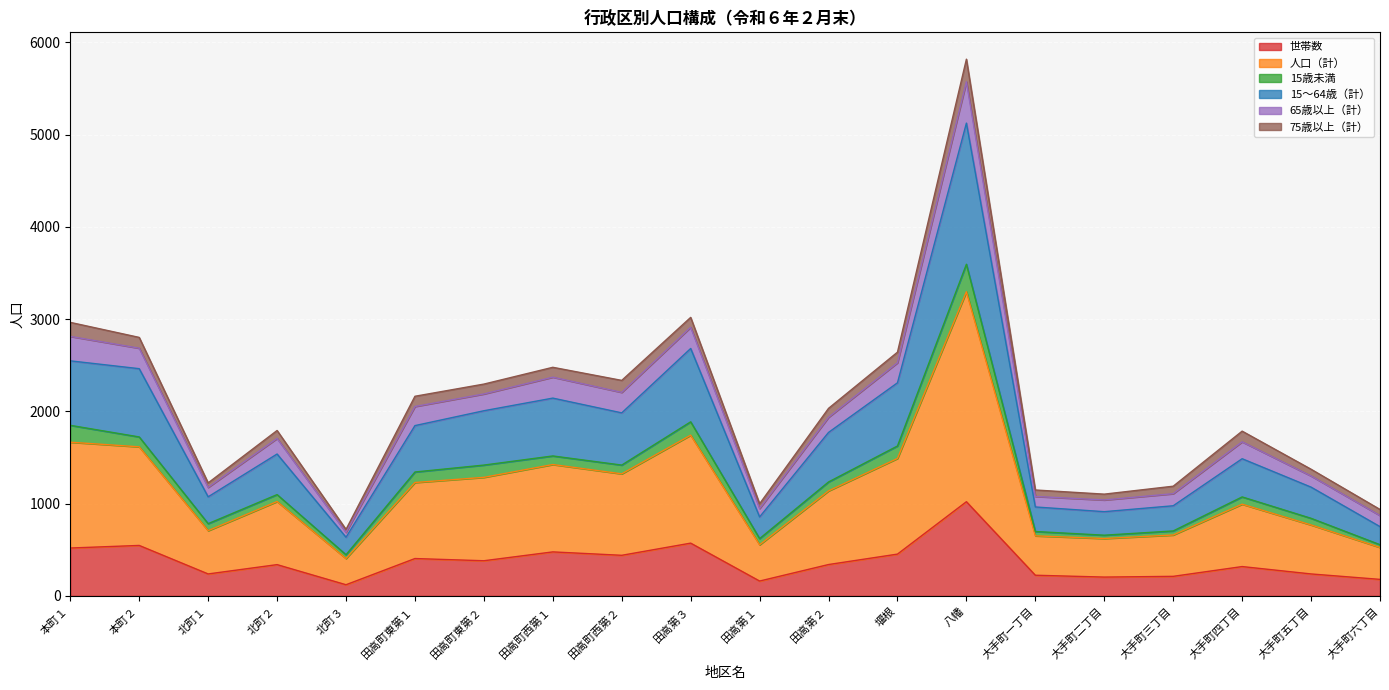

At which category is the sum across all series the highest?

八幡